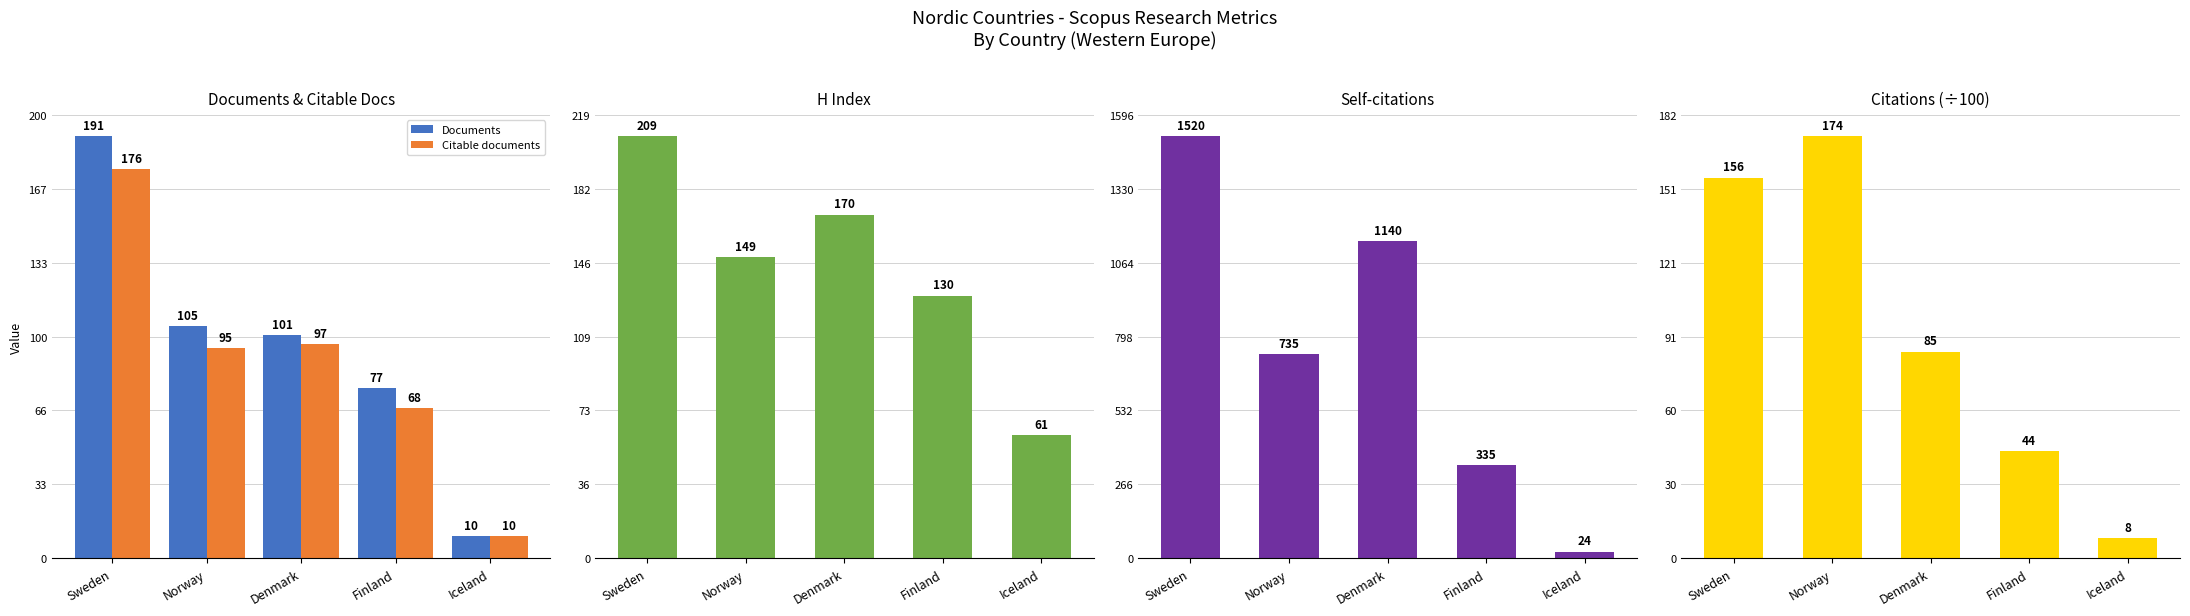

What value does the Citable documents series have at Norway?

95